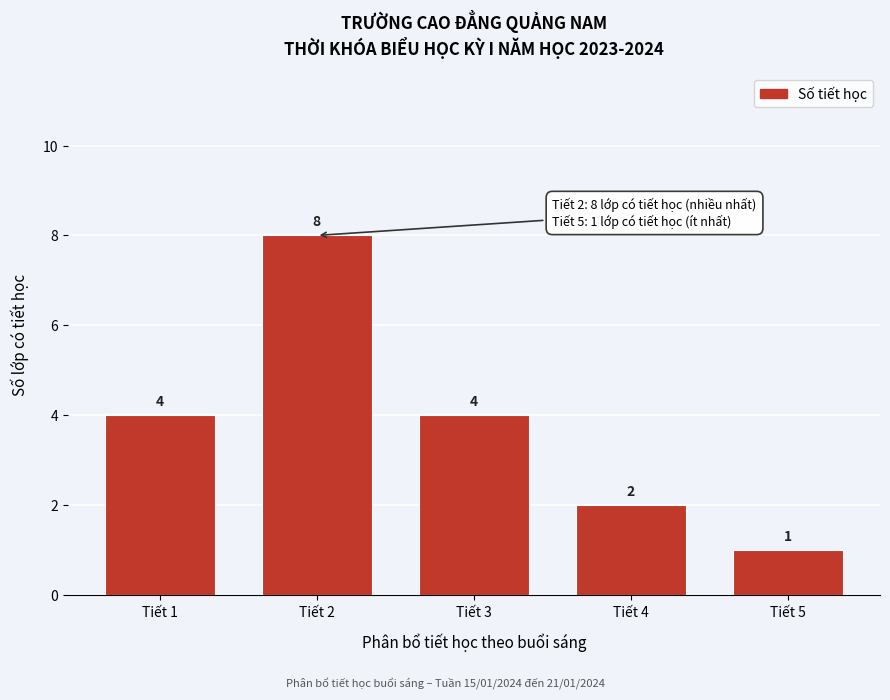

Reading right to left, extract all data points from this chart.

Tiết 5=1	Tiết 4=2	Tiết 3=4	Tiết 2=8	Tiết 1=4